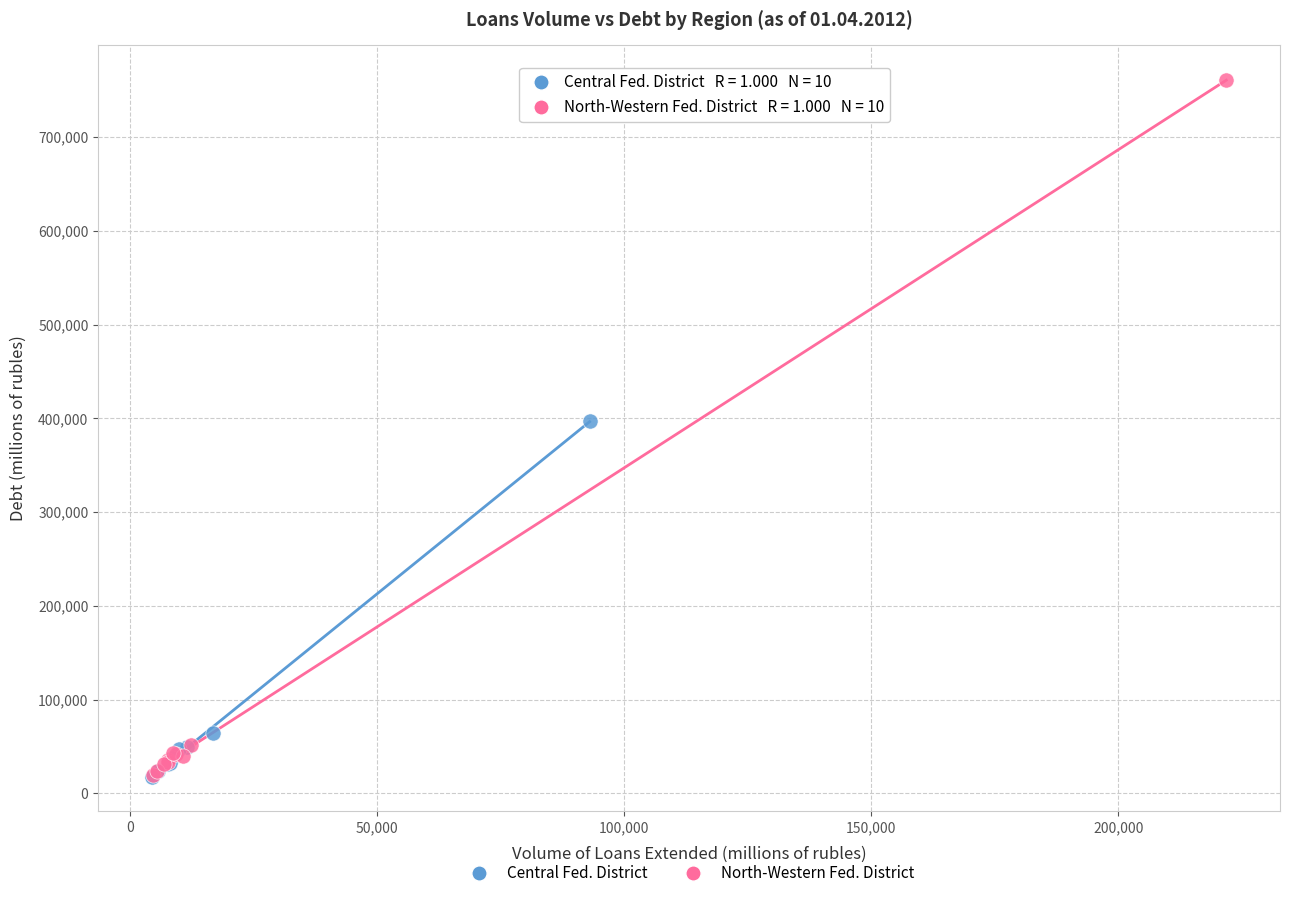

Which series reaches the maximum Y coordinate?

North-Western Fed. District